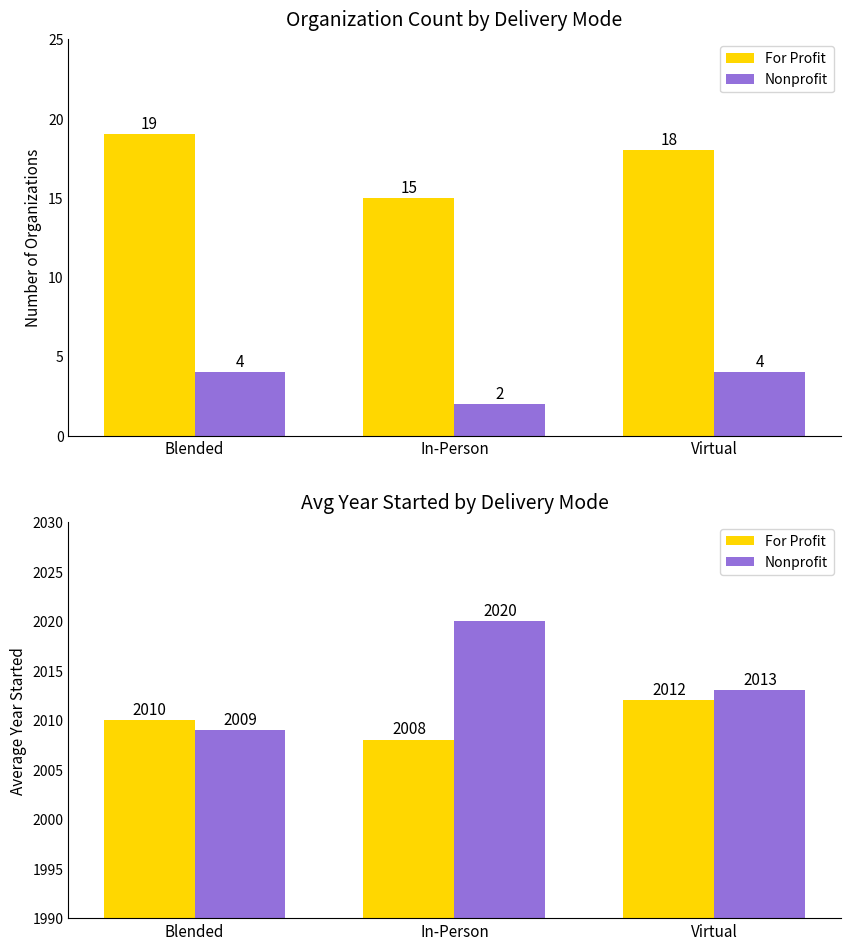

What are all the series names shown in the legend?

For Profit, Nonprofit